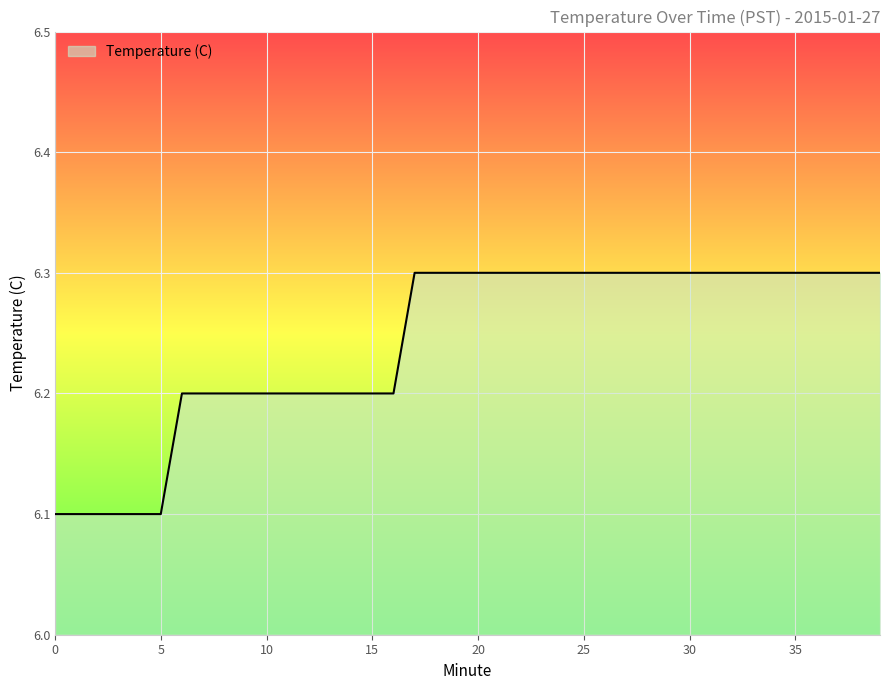

What is the greatest value displayed?

6.3